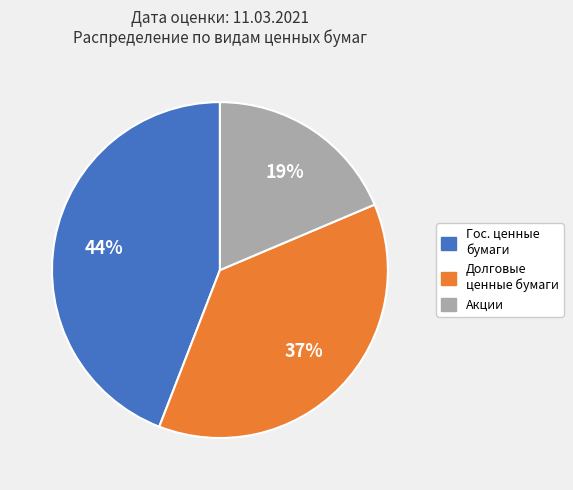

Count the number of slices in the pie.

3